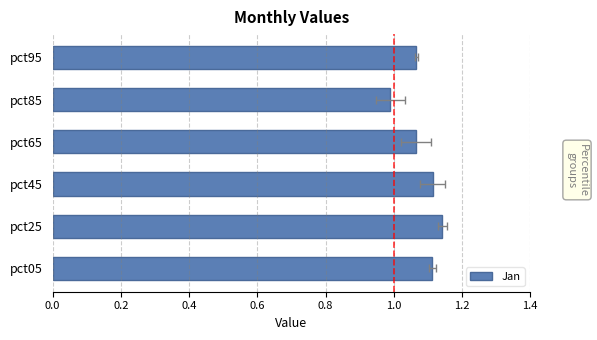

Reading left to right, extract all data points from this chart.

1.1	1.1	1.1	1.1	1.0	1.1